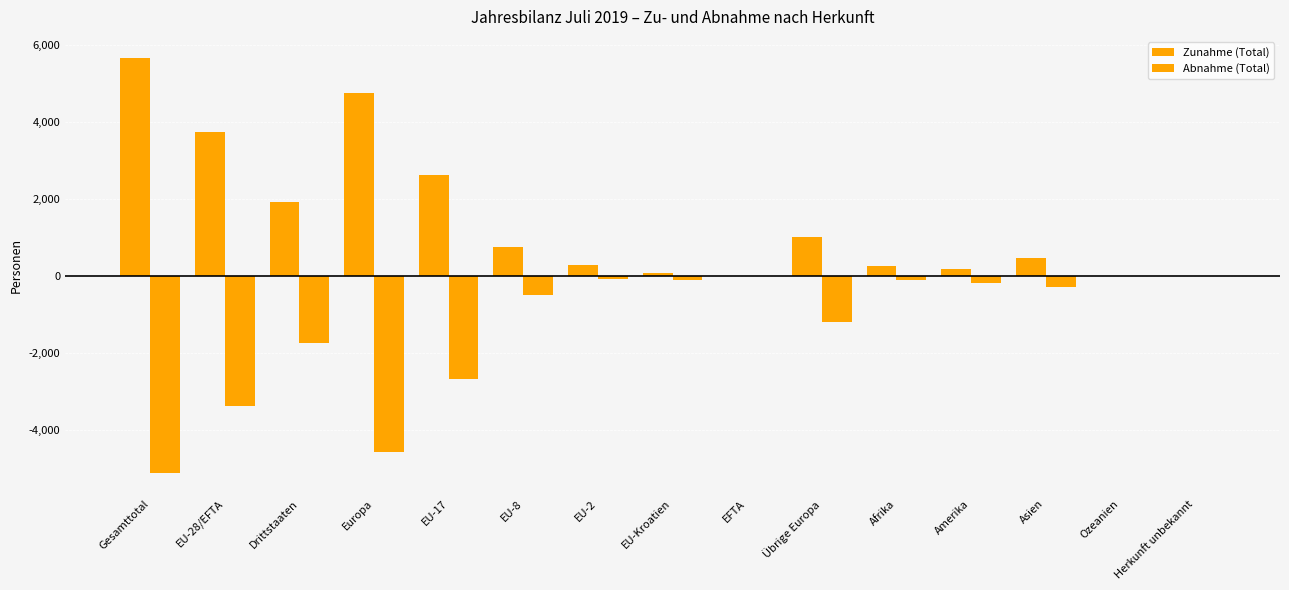

How many groups of bars are there?

15